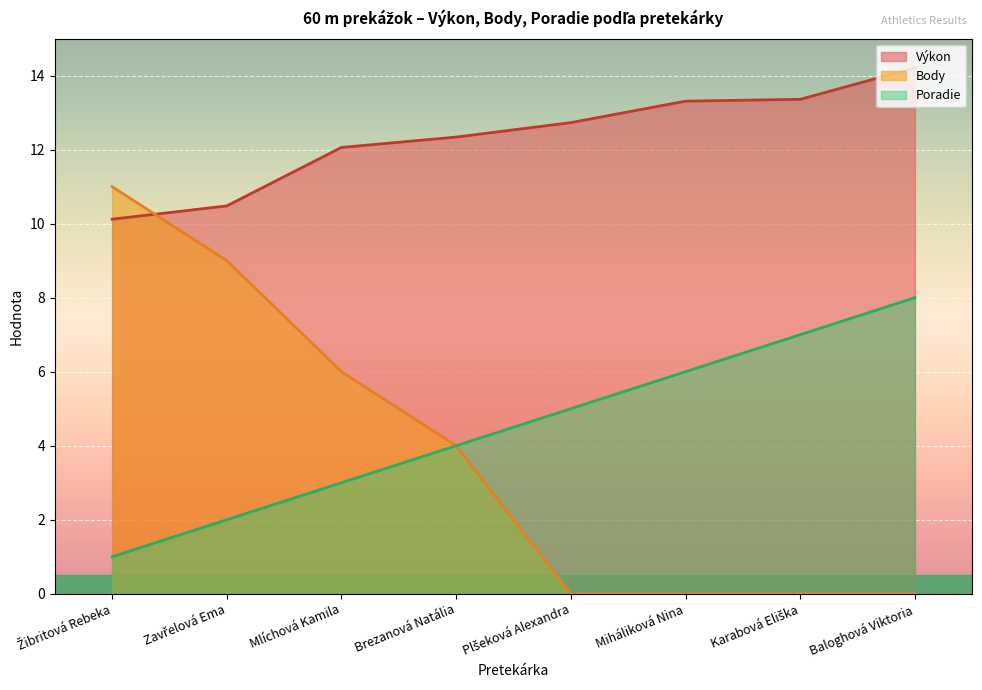

At which category is the sum across all series the highest?

Baloghová Viktoria